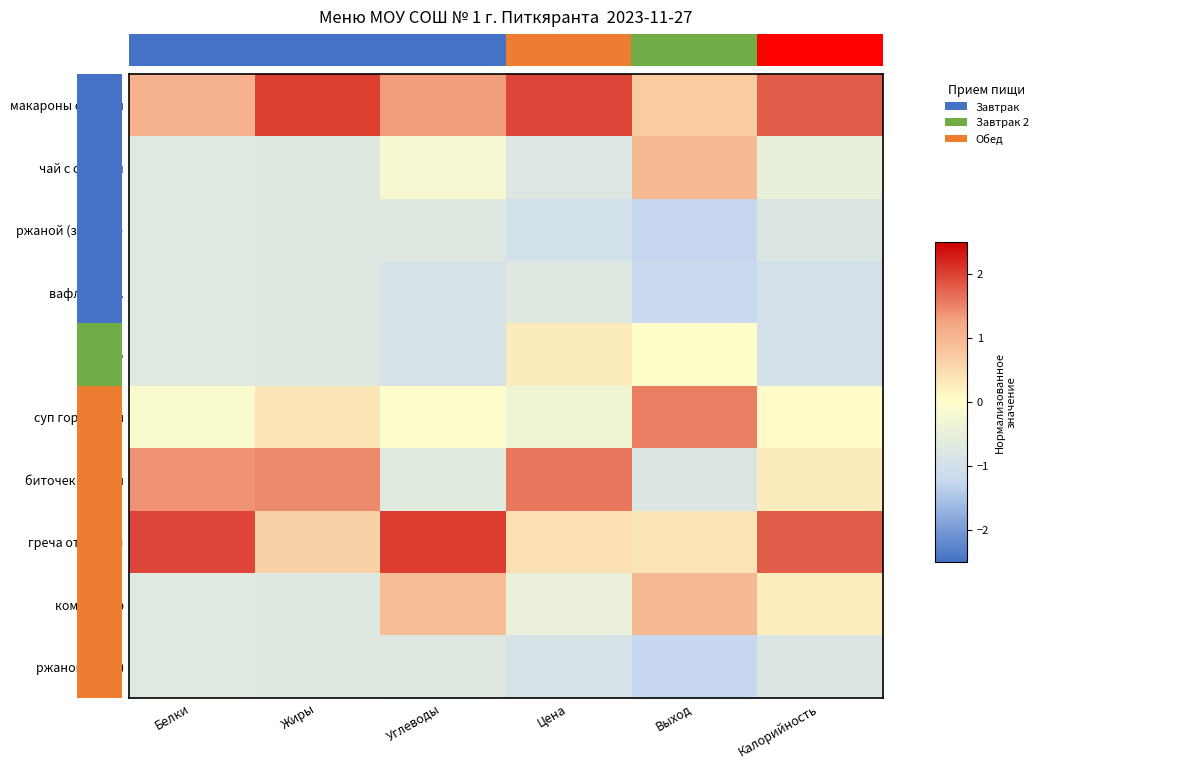

Which series has the largest range (max minus min)?

биточек мясной